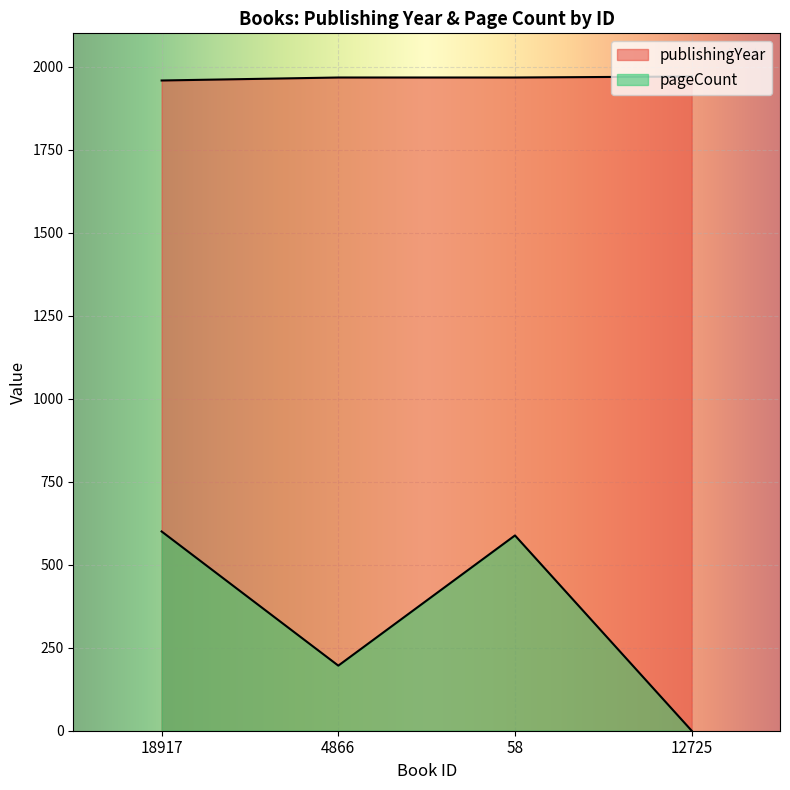

What are all the series names shown in the legend?

publishingYear, pageCount